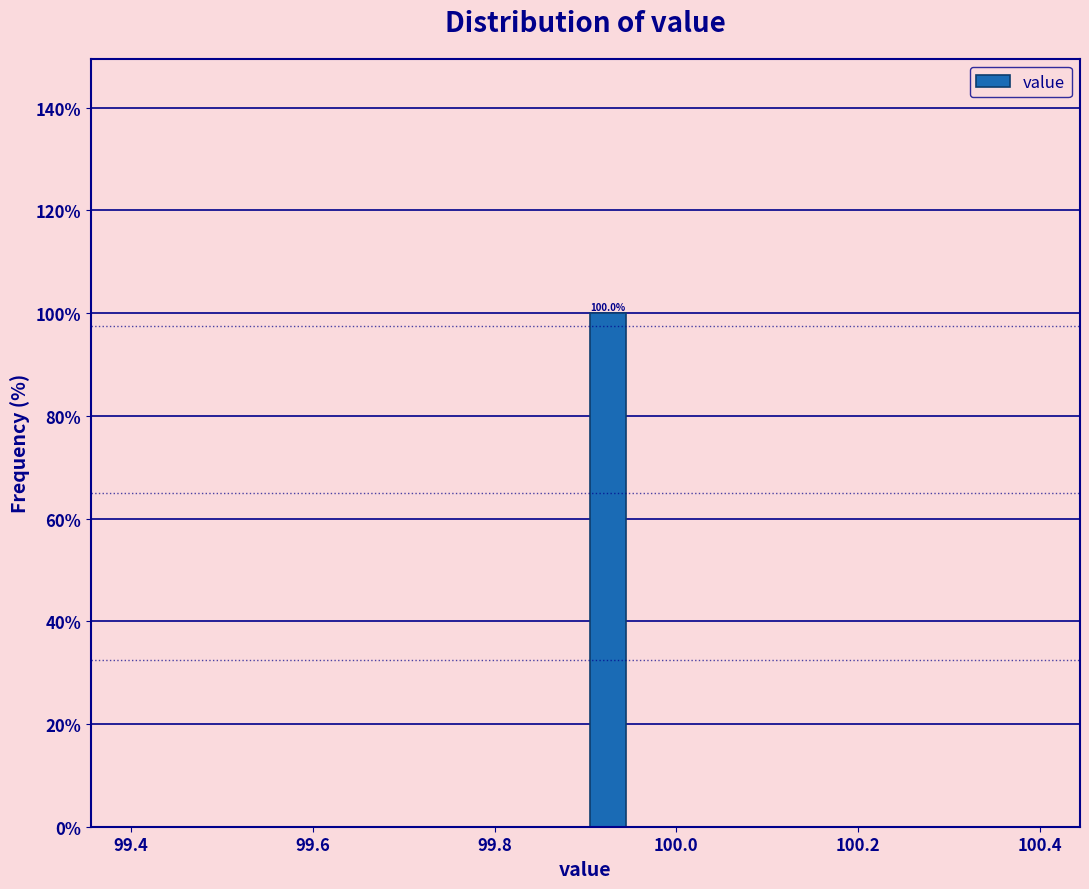

Around what value on the x-axis is the tallest bar? Give the approximate position of its centre, as read against the axis.

99.92